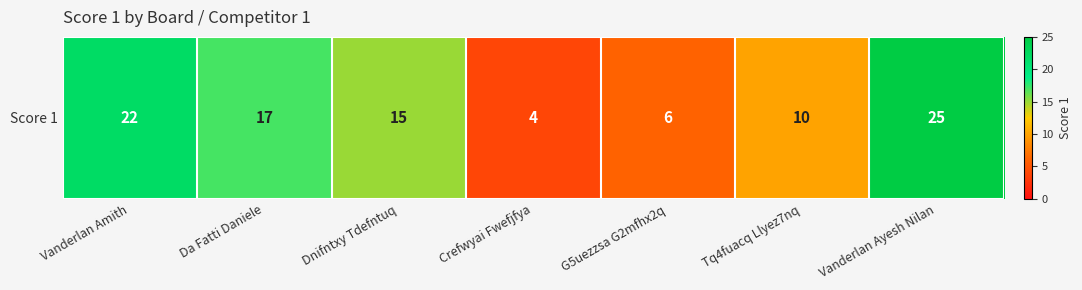

Rank the categories by value from lowest to highest.

Crefwyai Fwefjfya, G5uezzsa G2mfhx2q, Tq4fuacq Llyez7nq, Dnifntxy Tdefntuq, Da Fatti Daniele, Vanderlan Amith, Vanderlan Ayesh Nilan